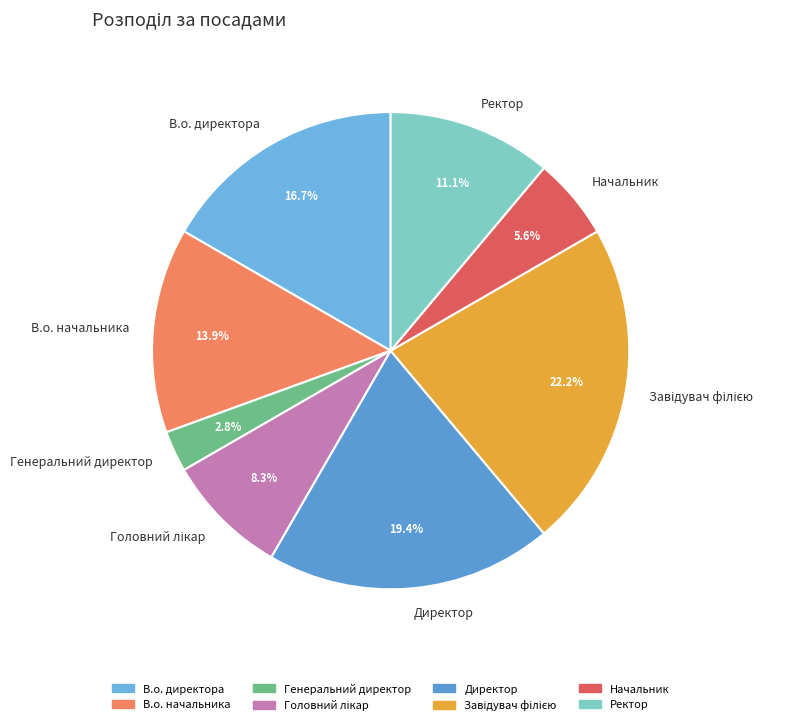

What portion of the pie excludes Директор?

80.6%